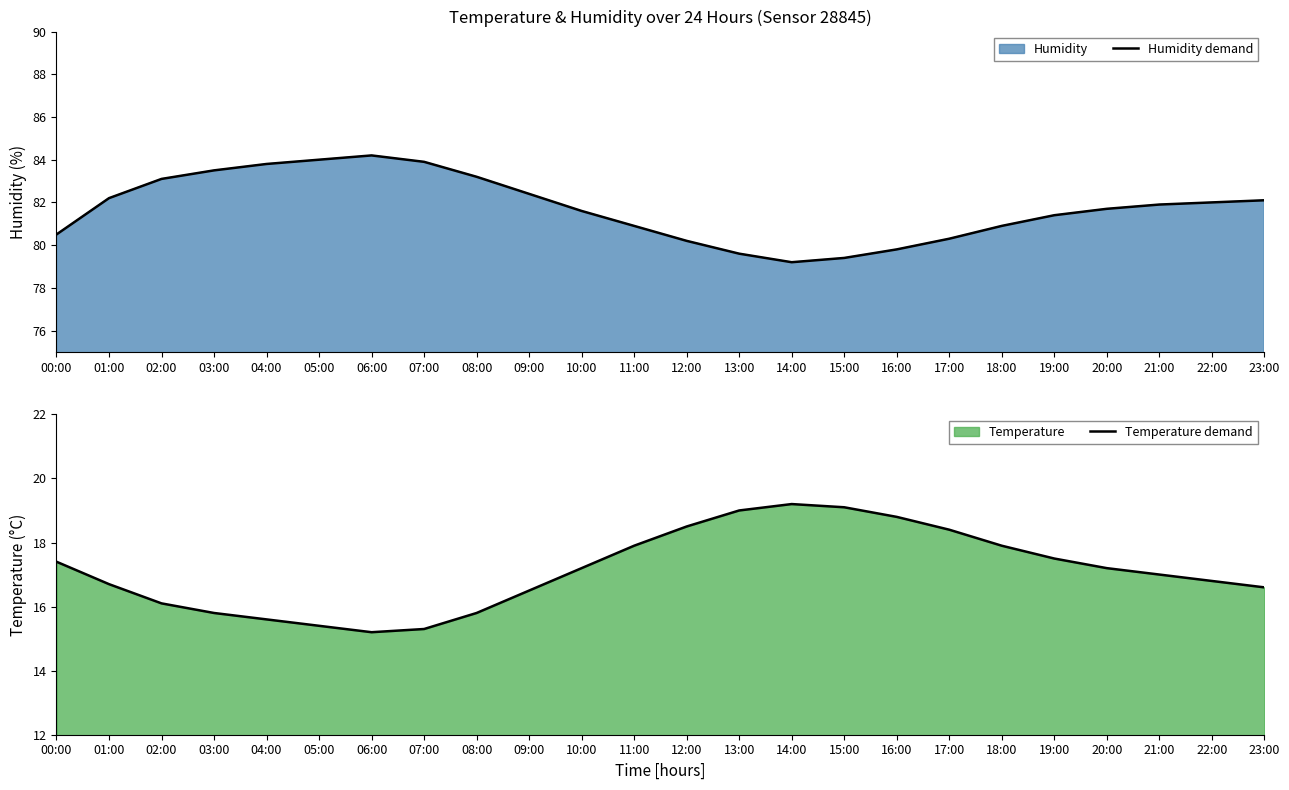

What position from the right is 06:00?

18